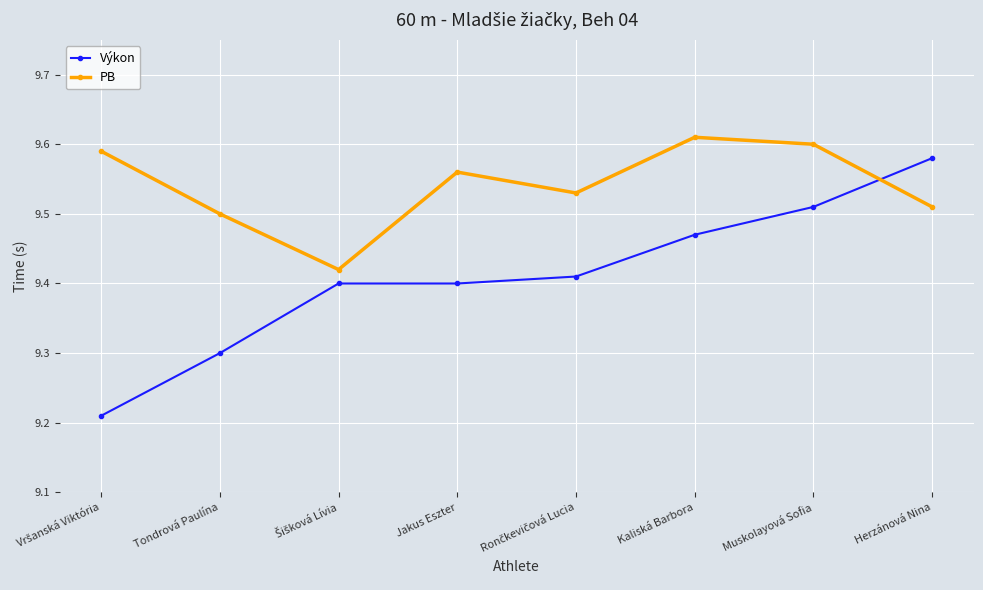

What value does the Výkon series have at Tondrová Paulína?

9.3